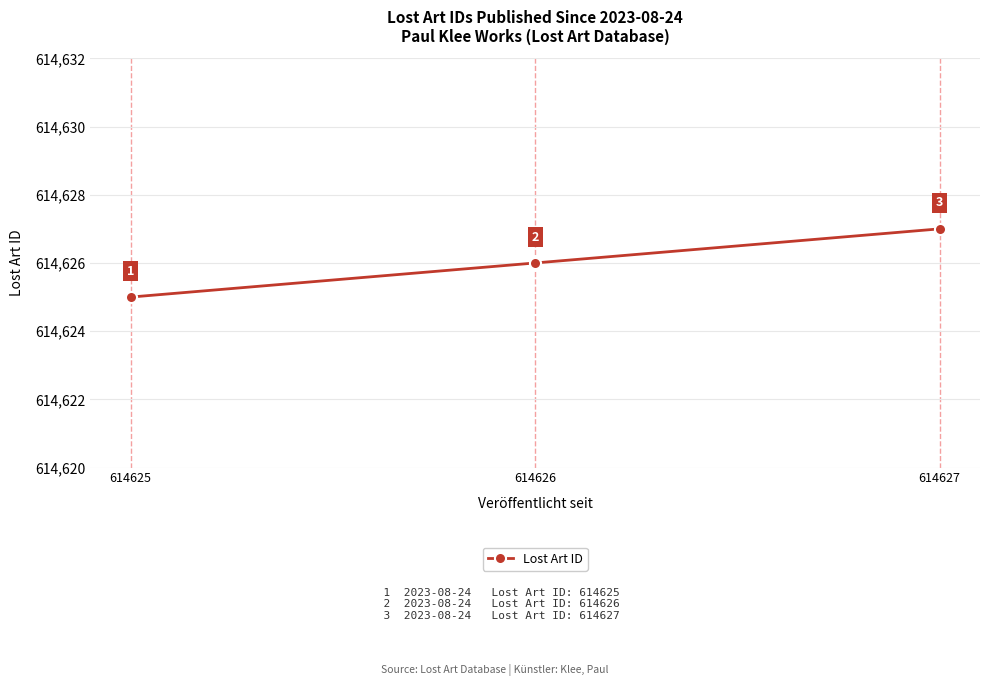

What is the difference between the values at 614625 and 614627?

2